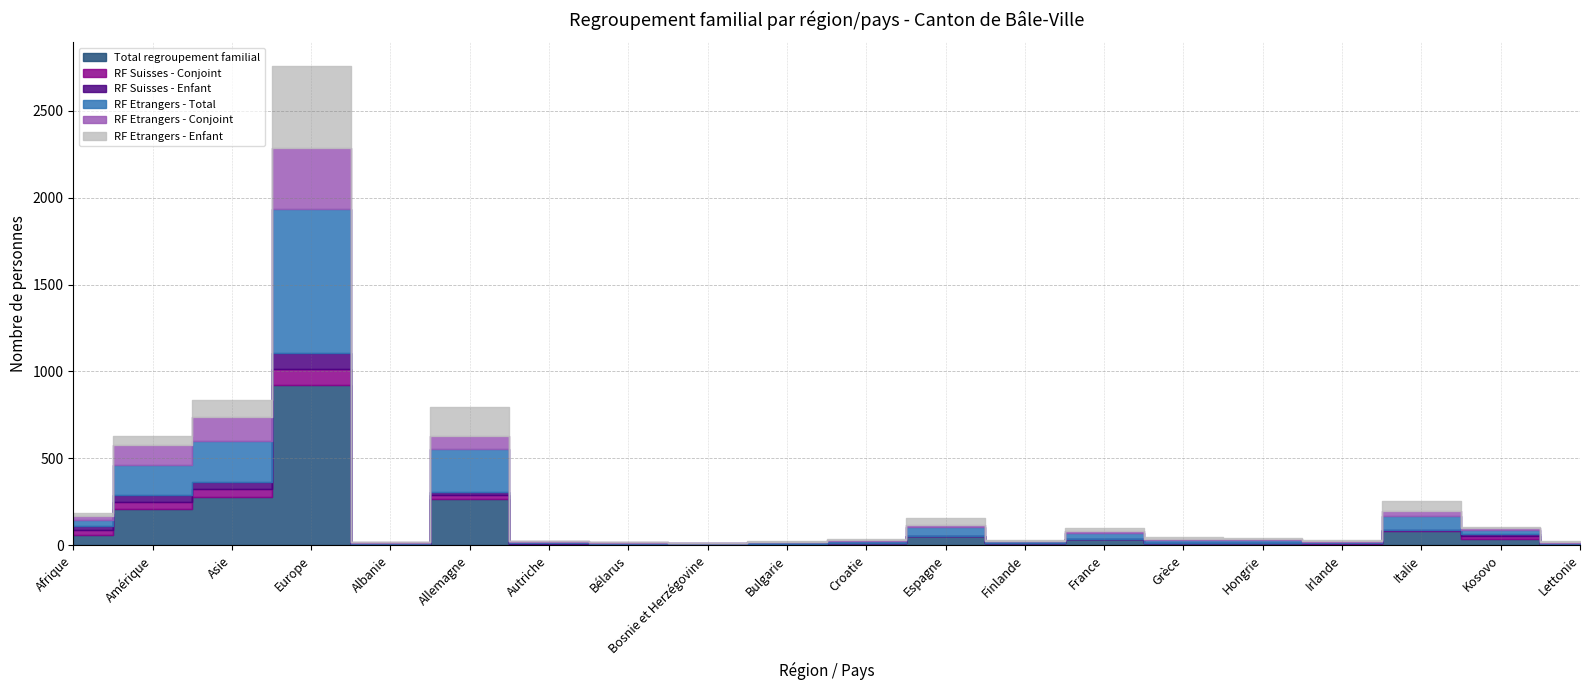

Is the value of Total regroupement familial at Irlande greater than the value of RF Suisses - Conjoint at Autriche?

Yes